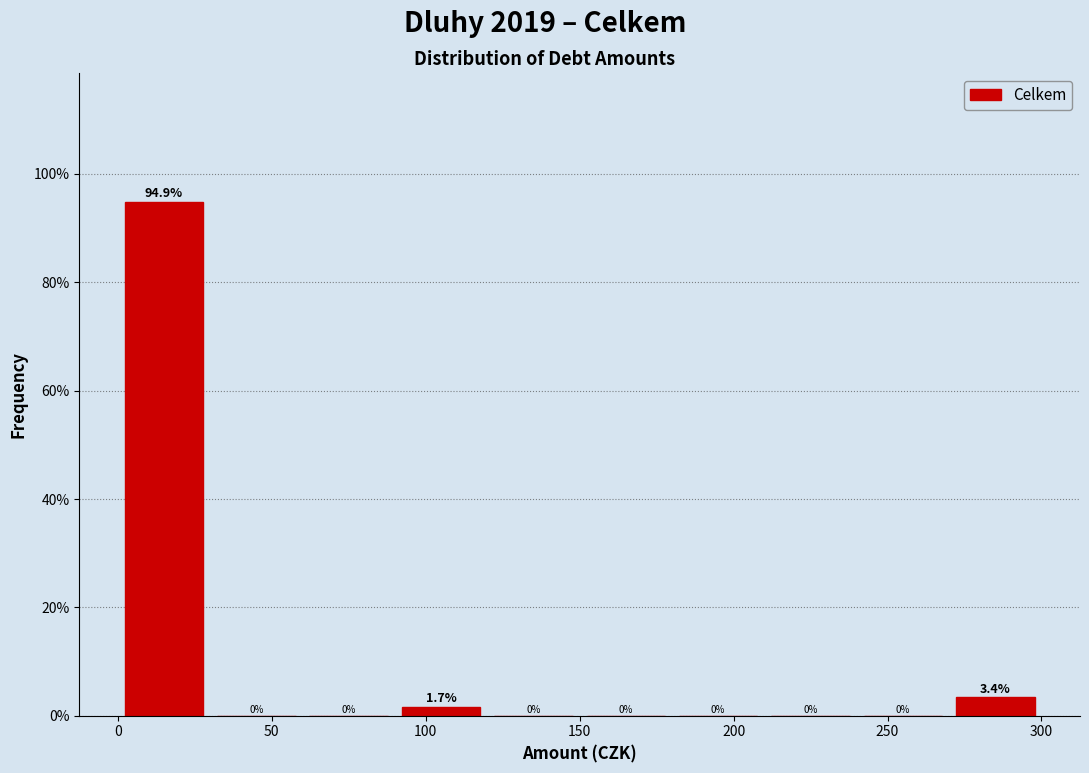

Over which range of the x-axis is the bar tallest?

0 to 30